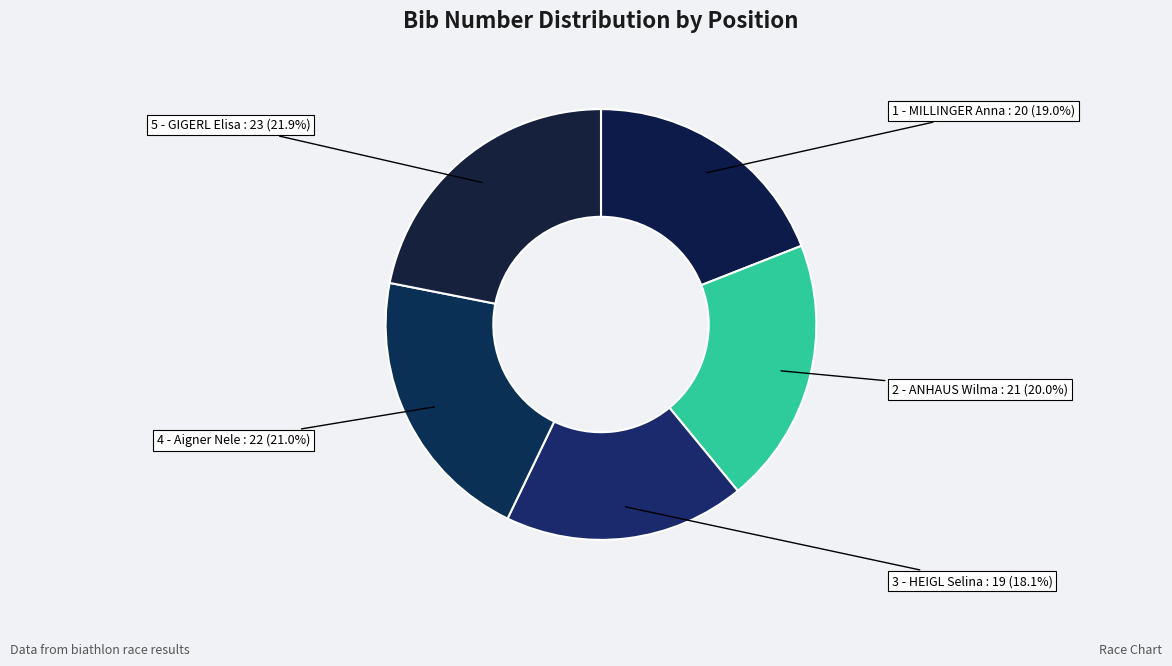

To the nearest percent, what is the average slice percentage?

20%